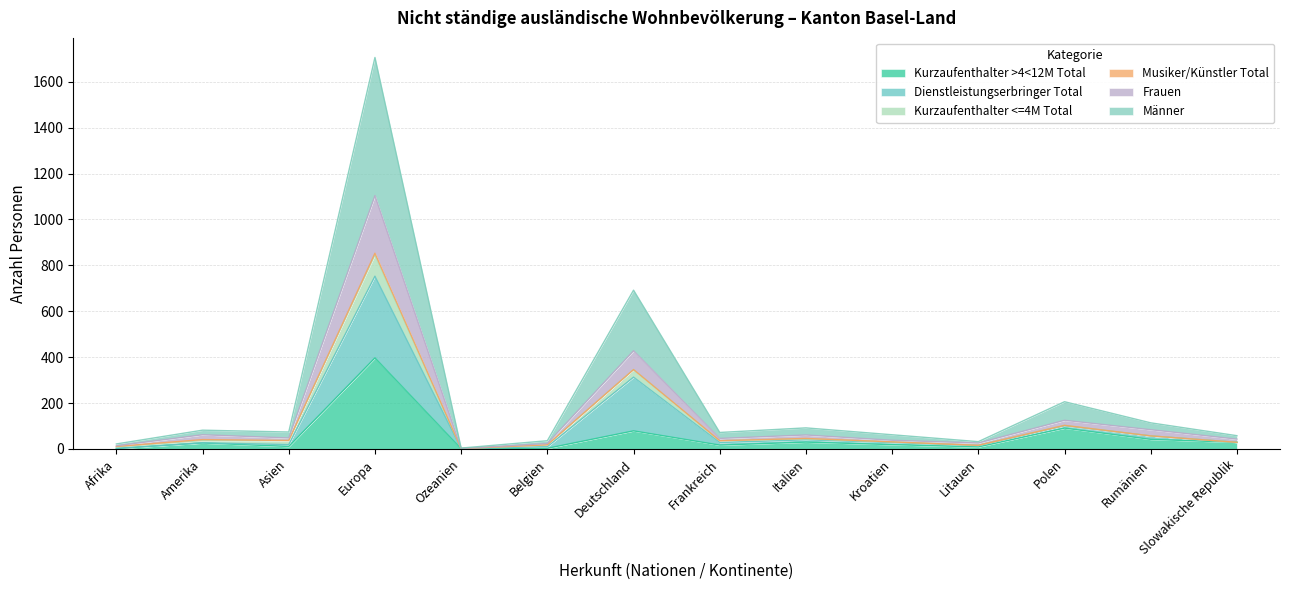

At which label does Kurzaufenthalter >4<12M Total reach its peak?

Europa